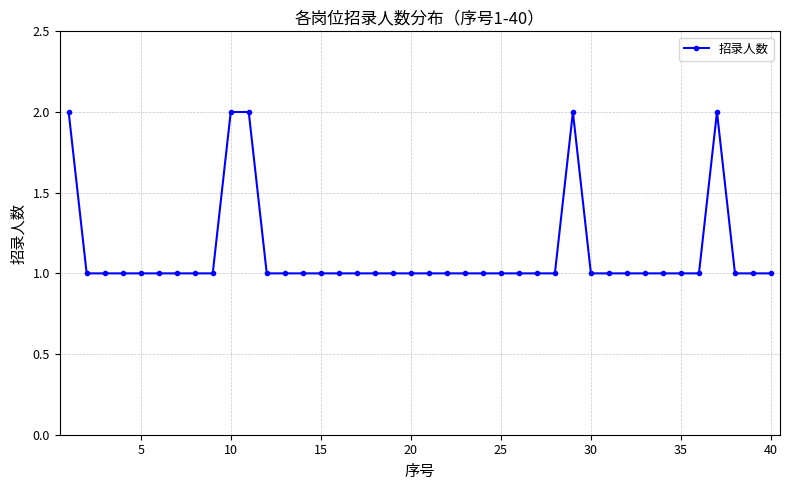

True or false: there are more than 0 points higher than both neighbors.

True